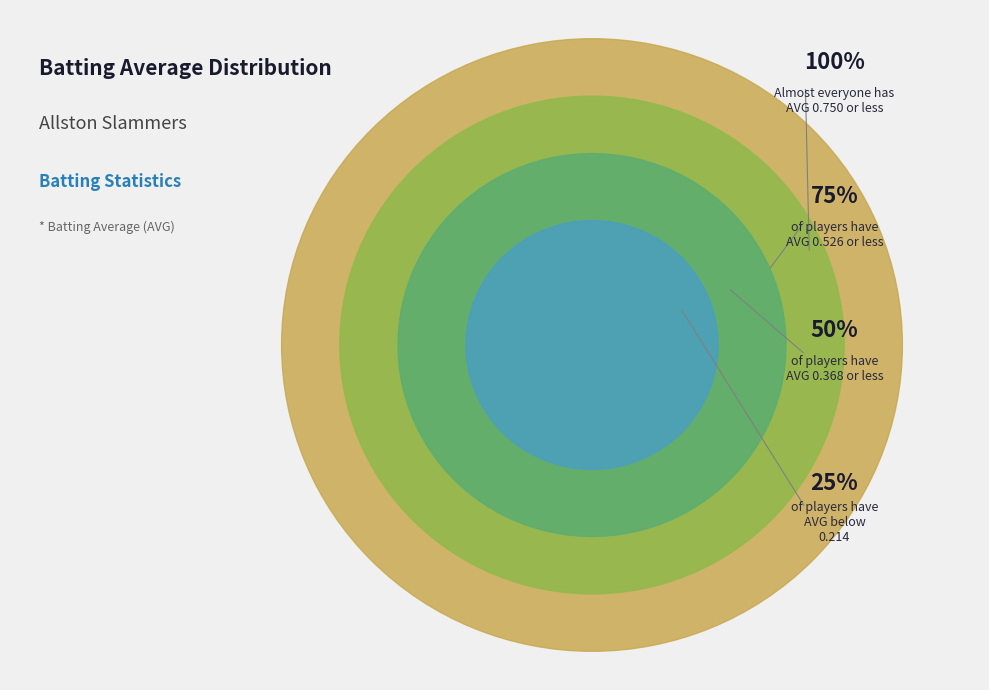

Does George Yoo represent more than half of the total?

No